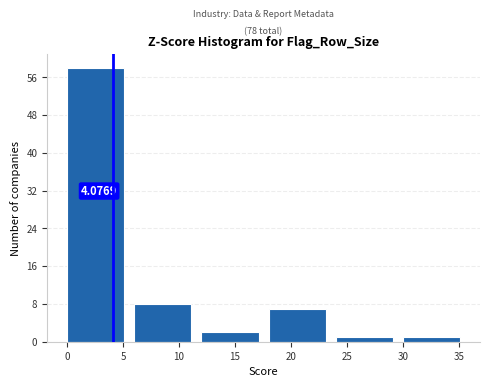

Over which range of the x-axis is the bar tallest?

0 to 6